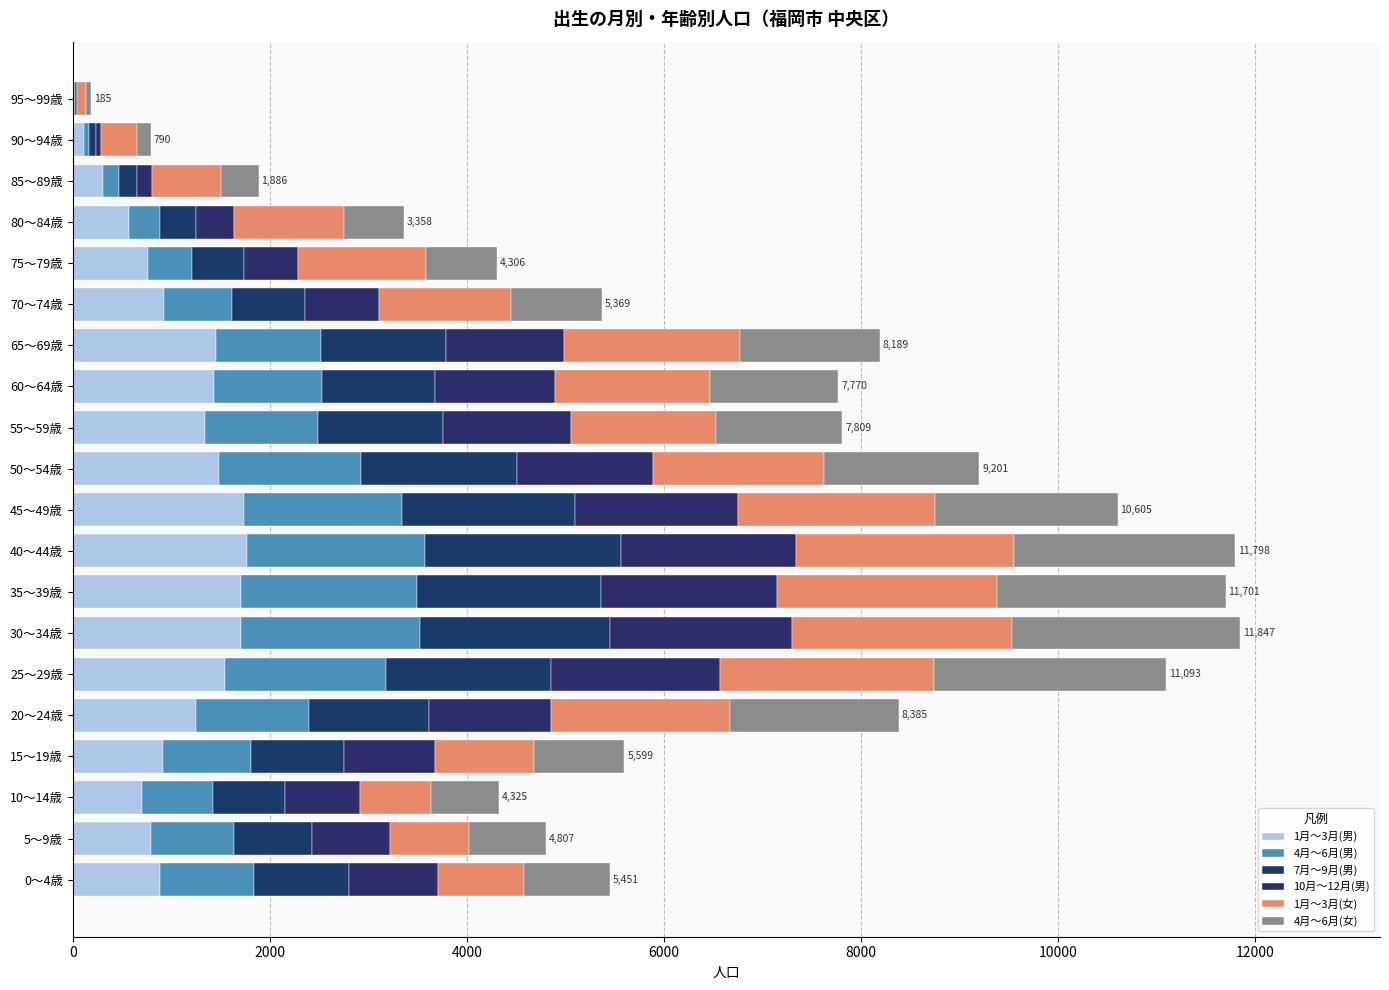

Count the number of categories in the chart.

20